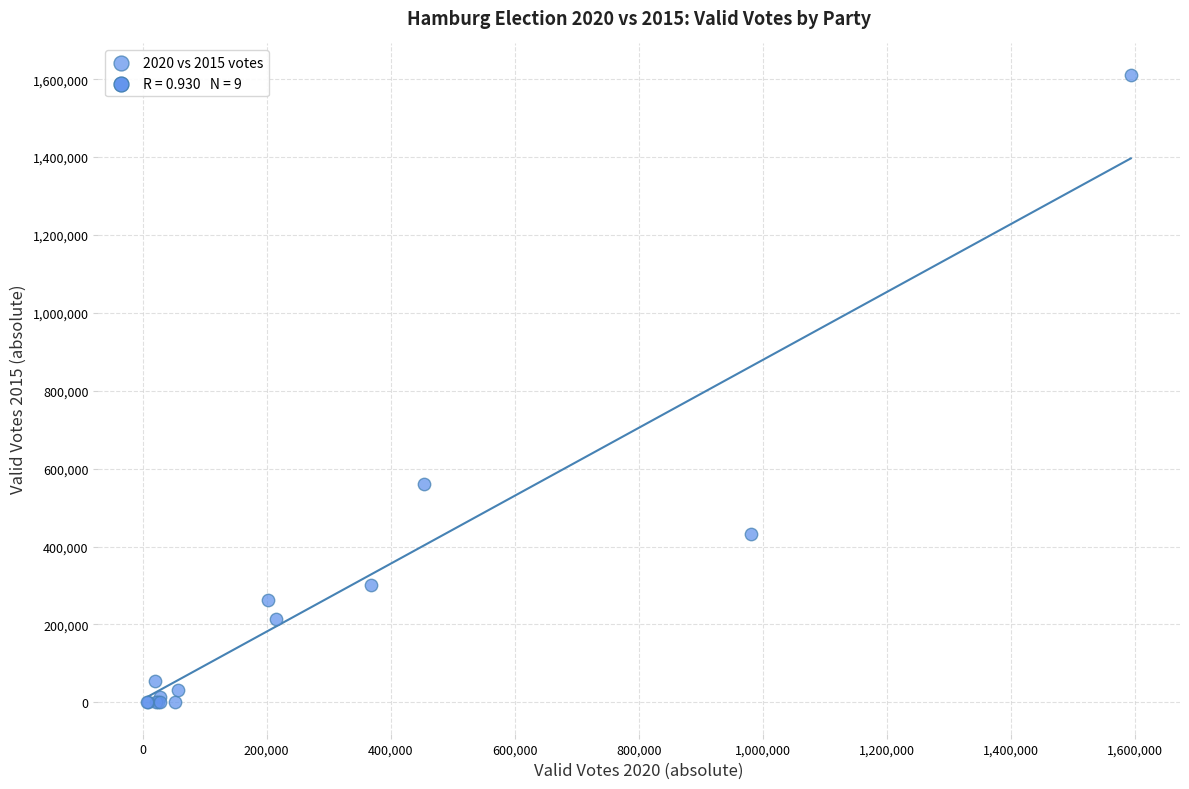

What Y value in the scatter plot is closest to 805637?

561377